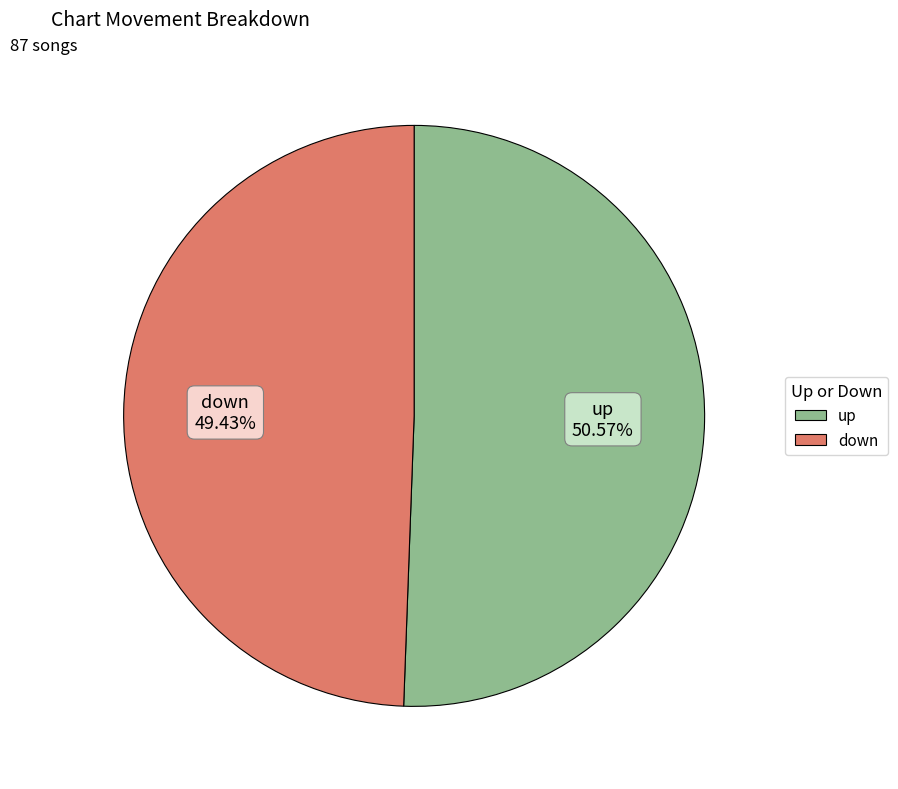

Which category has the smallest portion of the pie?

down